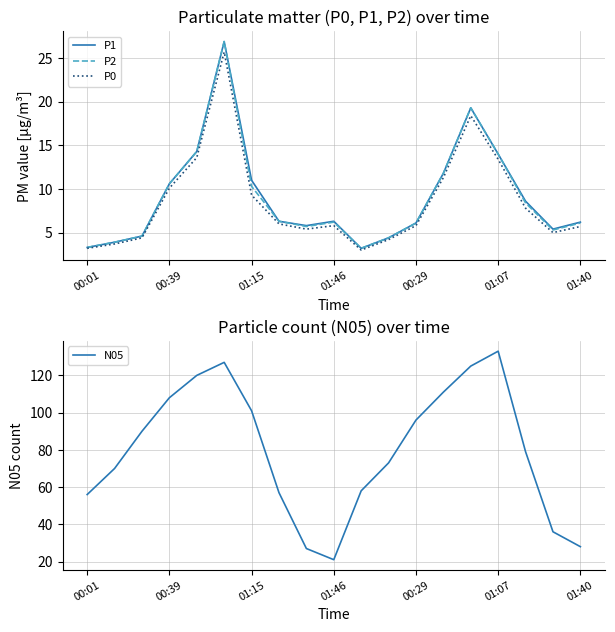

The value of P2 at 01:15 is 10.3. True or false?

True